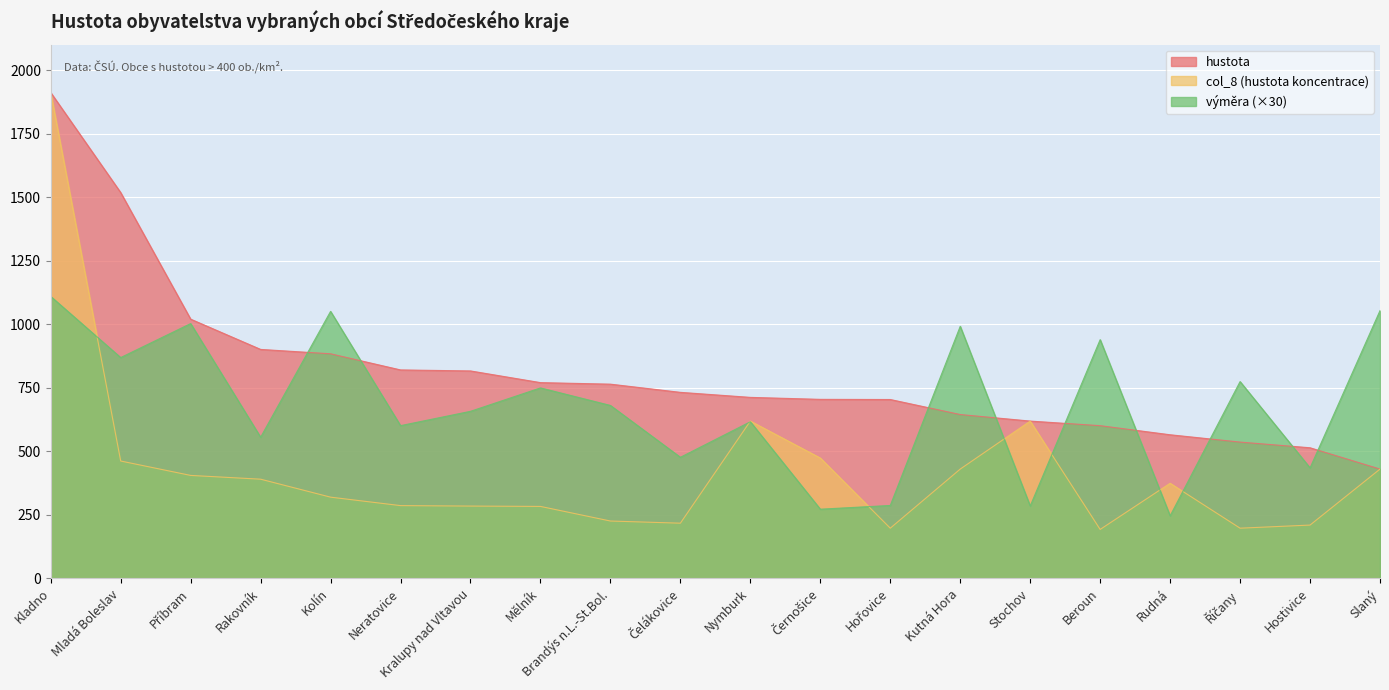

How many series are shown in this chart?

3